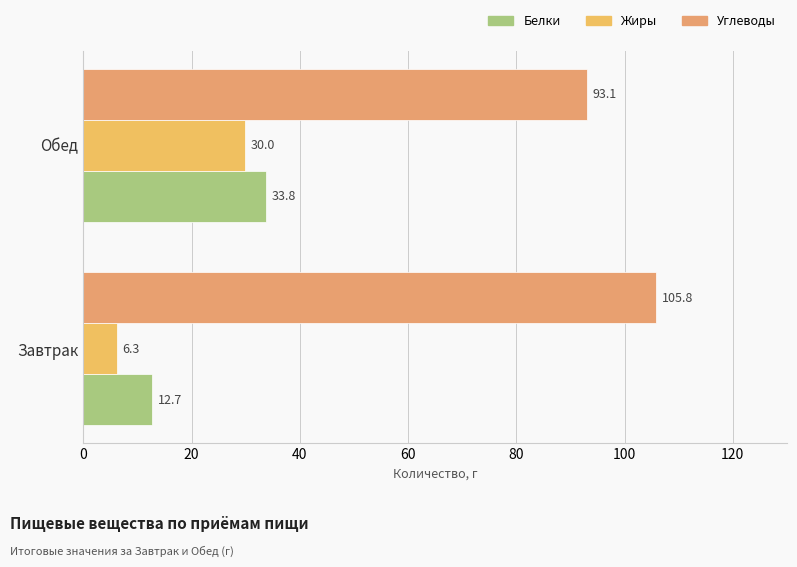

How many data points in Жиры are above 29?

1